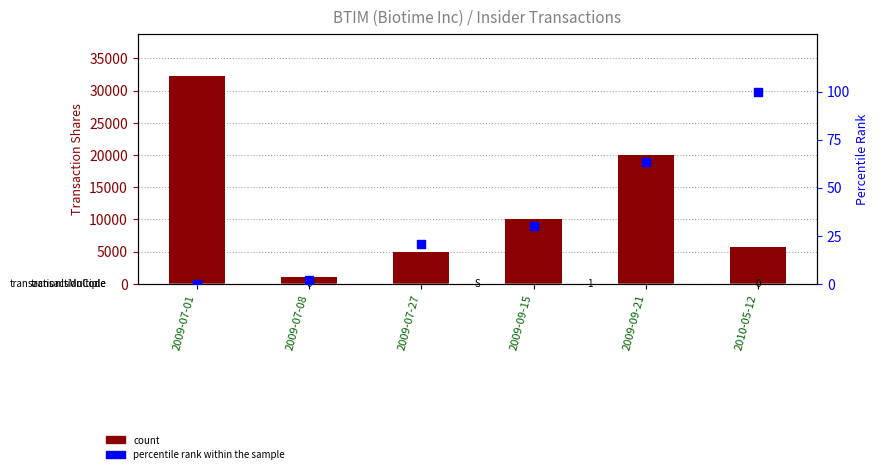

What is the total value across all series at 2009-07-27?

5020.7